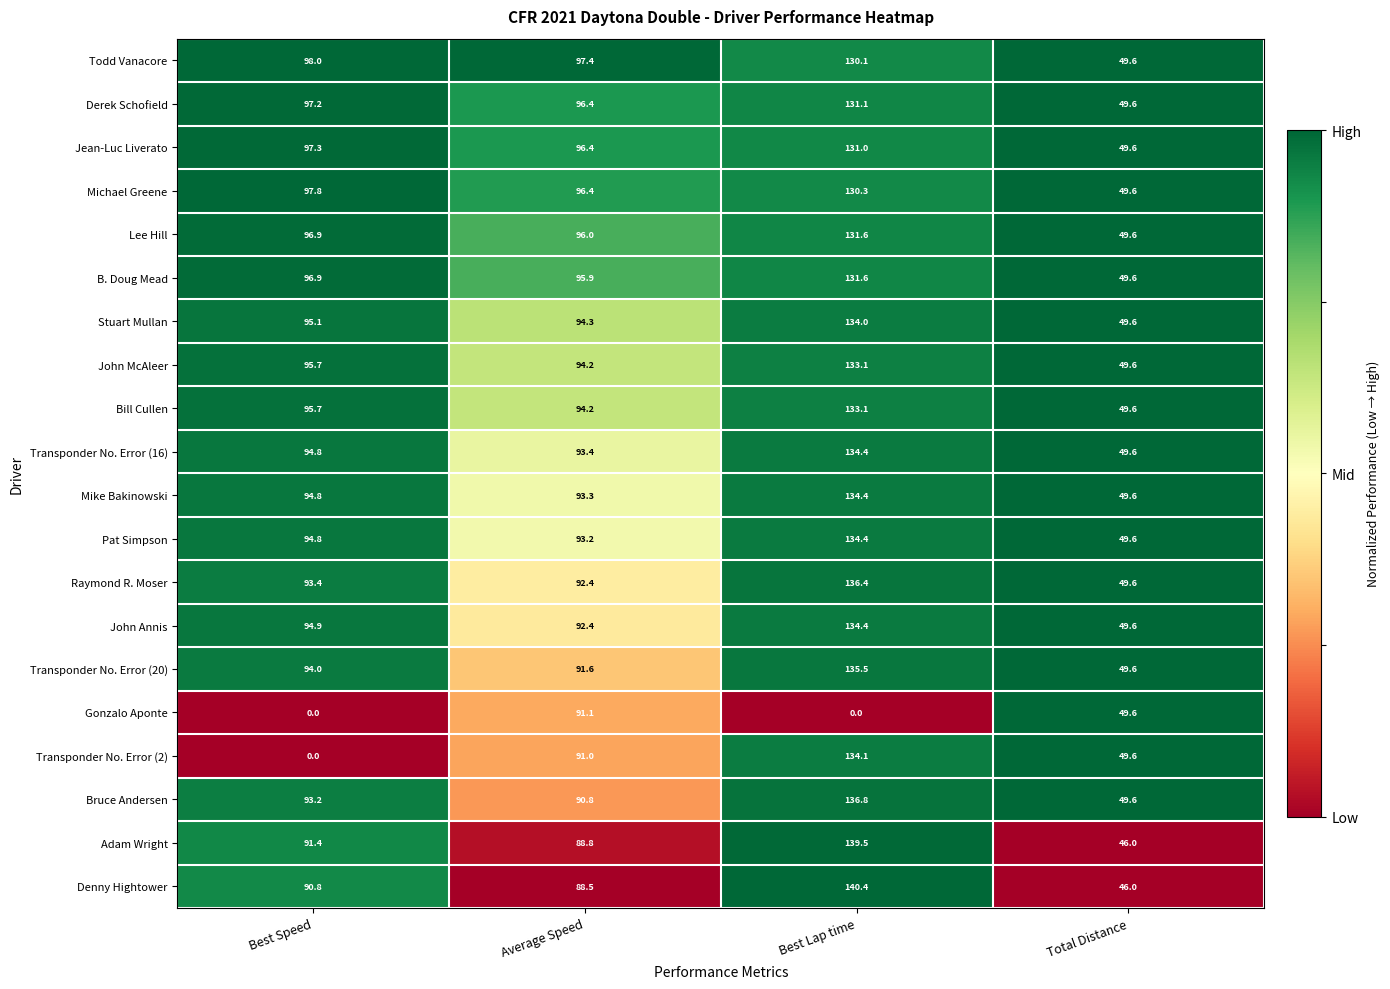

The Derek Schofield series shows 56.6 at Average Speed. True or false?

False